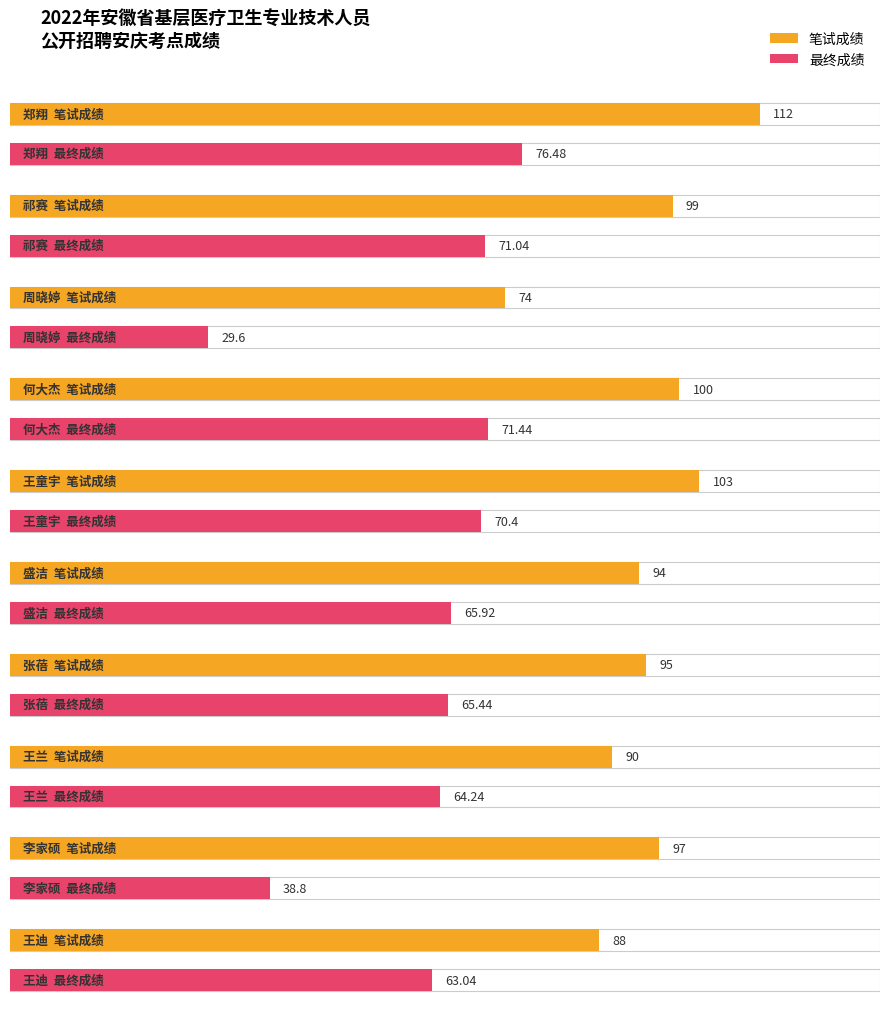

What is the difference between the highest and lowest values at 王迪?

25.0